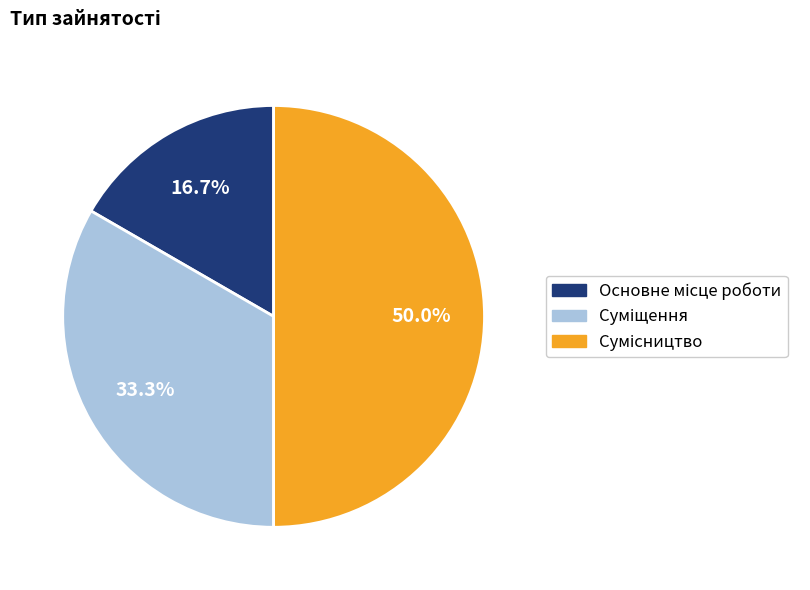

Count the number of slices in the pie.

3